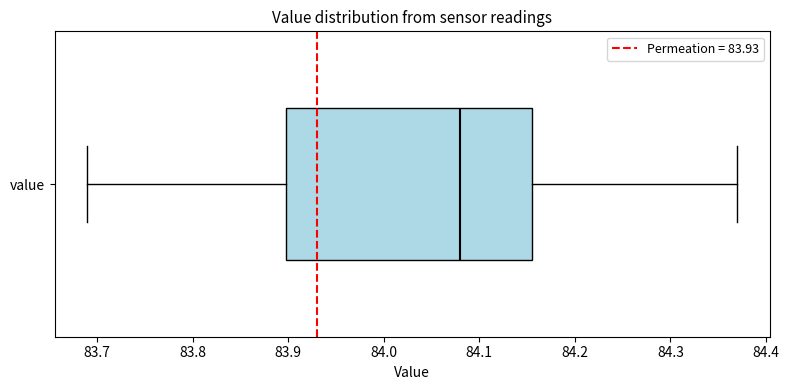

Where does the left whisker of the box for value end on the x-axis? The values are not printed on the chart, so give them approximately, as read against the axis.

83.69